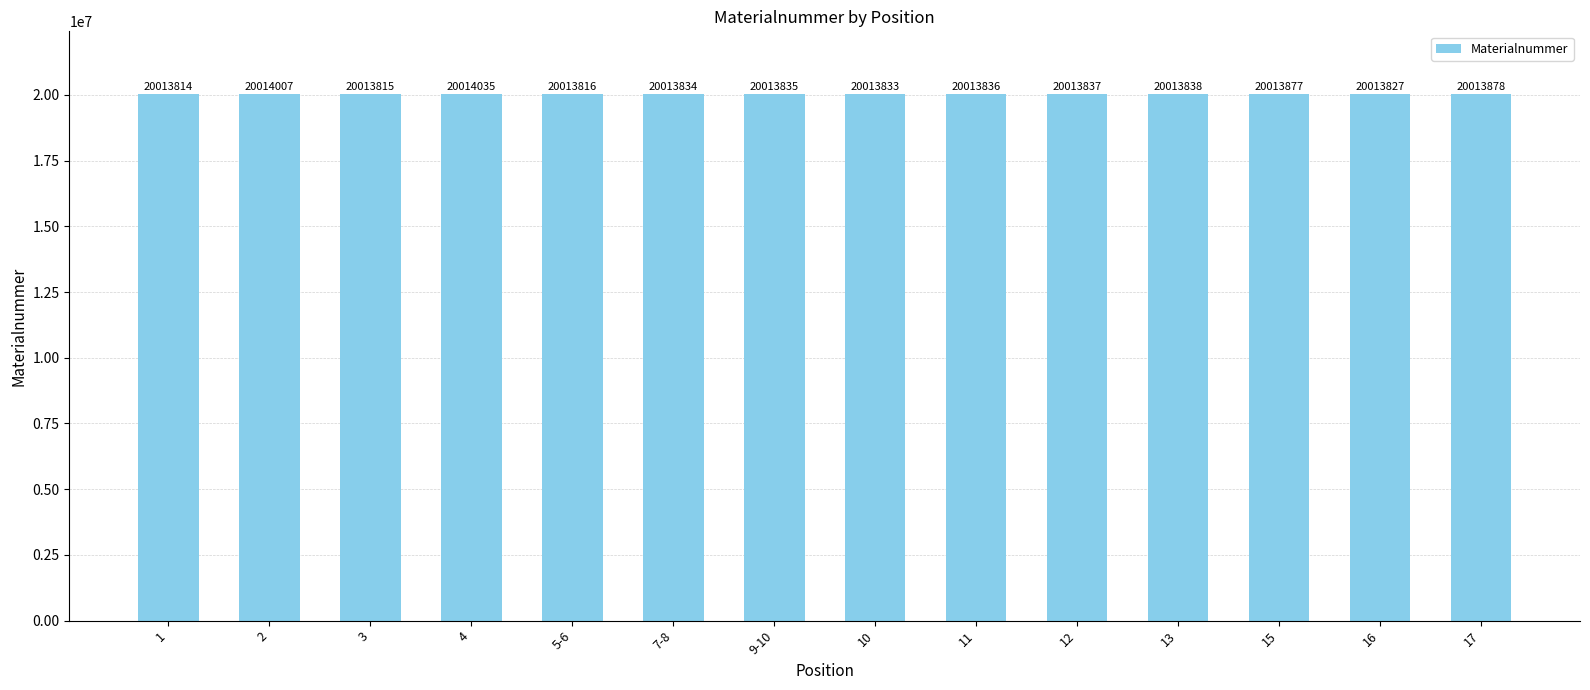

Reading right to left, extract all data points from this chart.

17=20013878	16=20013827	15=20013877	13=20013838	12=20013837	11=20013836	10=20013833	9-10=20013835	7-8=20013834	5-6=20013816	4=20014035	3=20013815	2=20014007	1=20013814